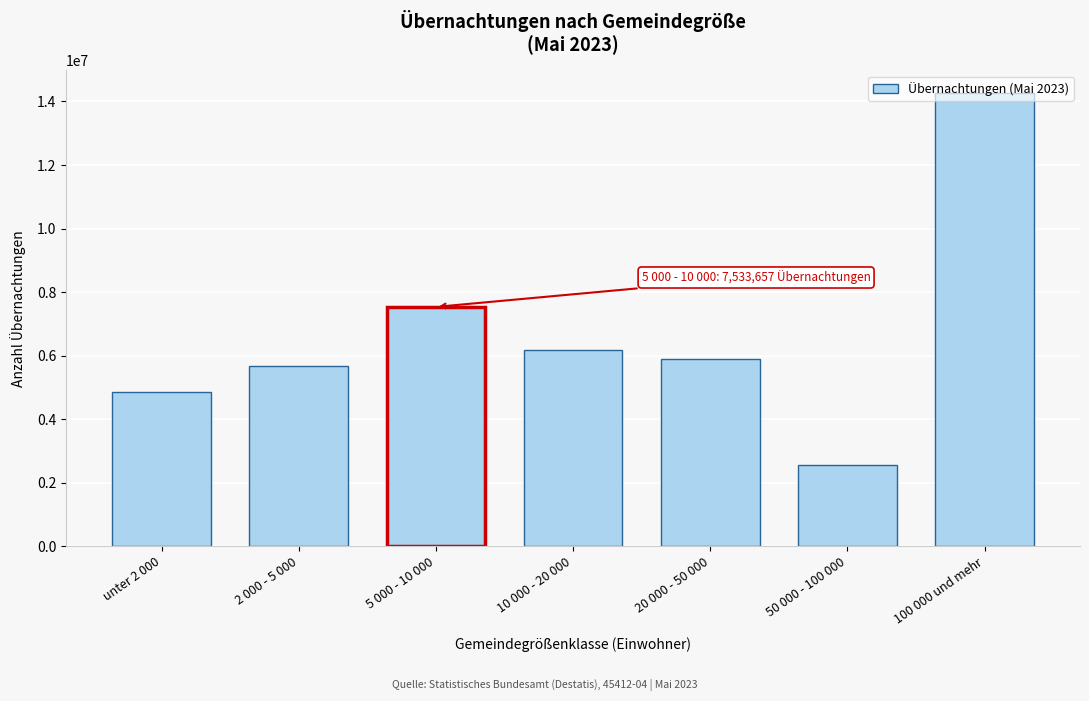

What is the change in value from unter 2 000 to 2 000 - 5 000?

+827783